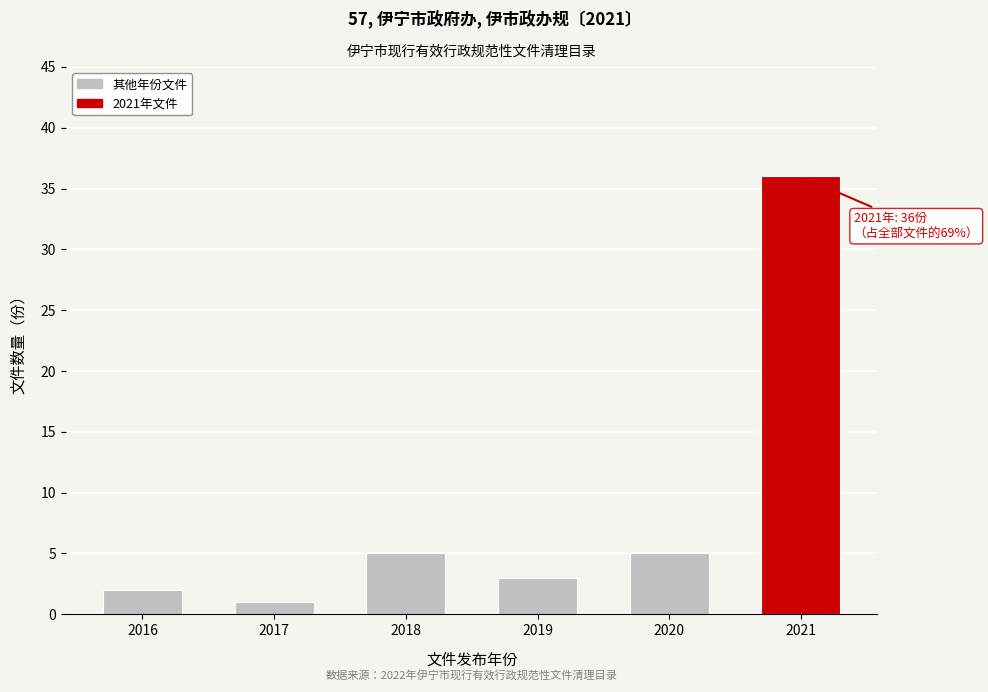

Reading right to left, transcribe all the data shown in this chart.

2021=36	2020=5	2019=3	2018=5	2017=1	2016=2